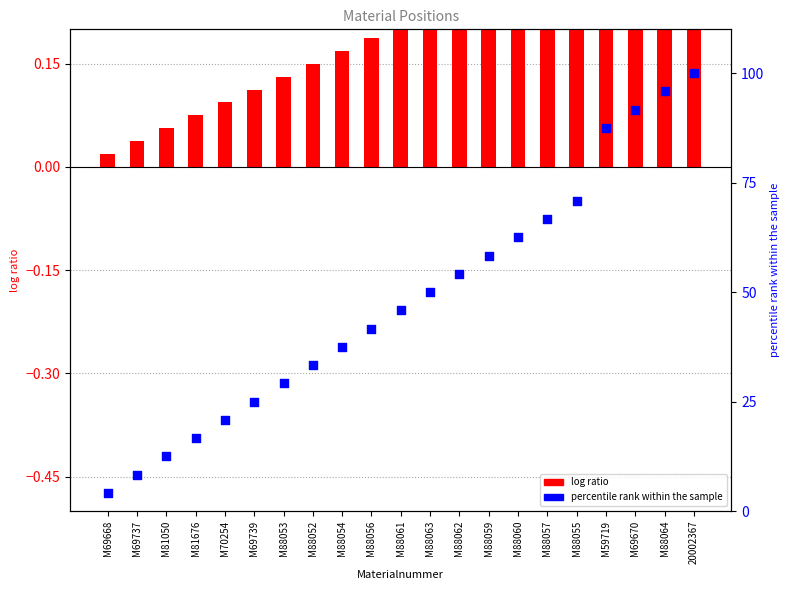

At how many categories does at least one series exceed 36?

13